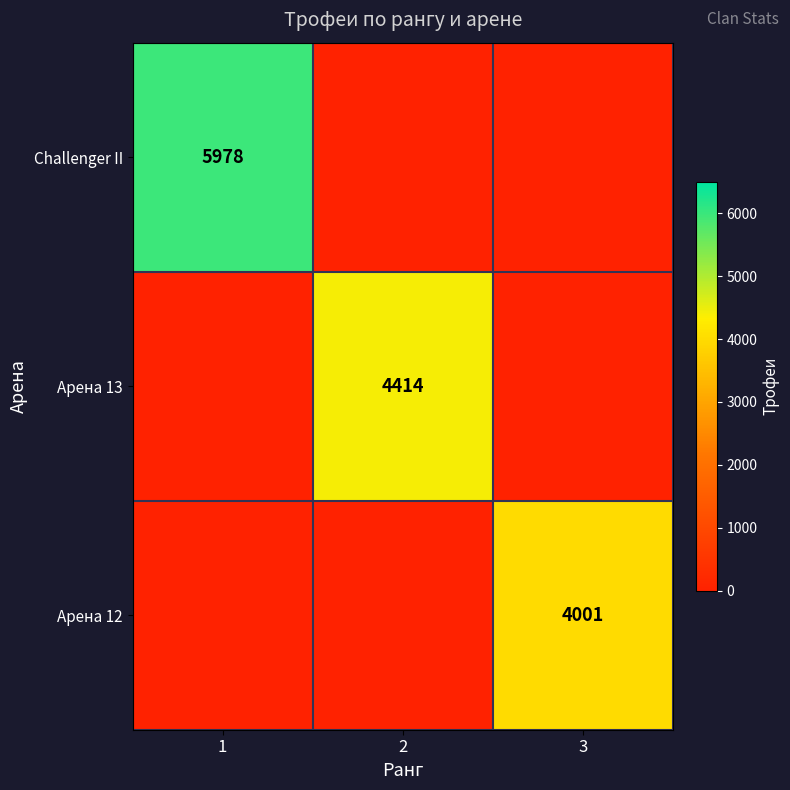

At which category is the sum across all series the highest?

1